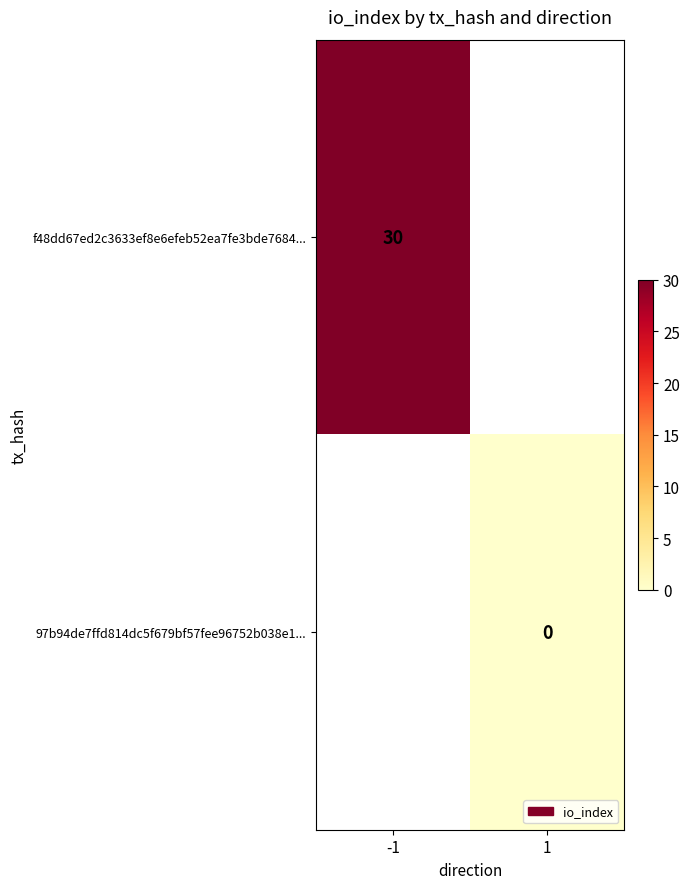

The f48dd67ed2c3633ef8e6efeb52ea7fe3bde7684... series shows 30 at -1. True or false?

True